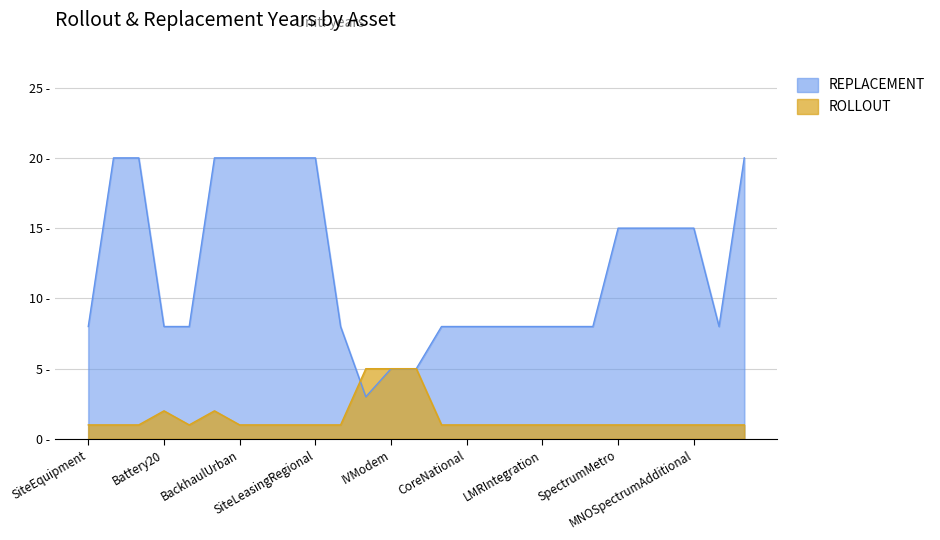

Reading left to right, extract all data points from this chart.

REPLACEMENT: 8	20	20	8	8	20	20	20	20	20	8	3	5	5	8	8	8	8	8	8	8	15	15	15	15	8	20
ROLLOUT: 1	1	1	2	1	2	1	1	1	1	1	5	5	5	1	1	1	1	1	1	1	1	1	1	1	1	1